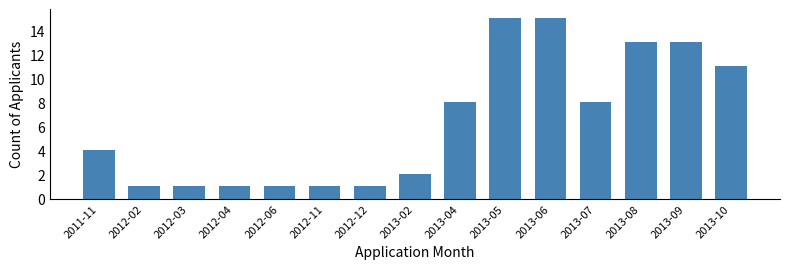

Count the number of categories in the chart.

15